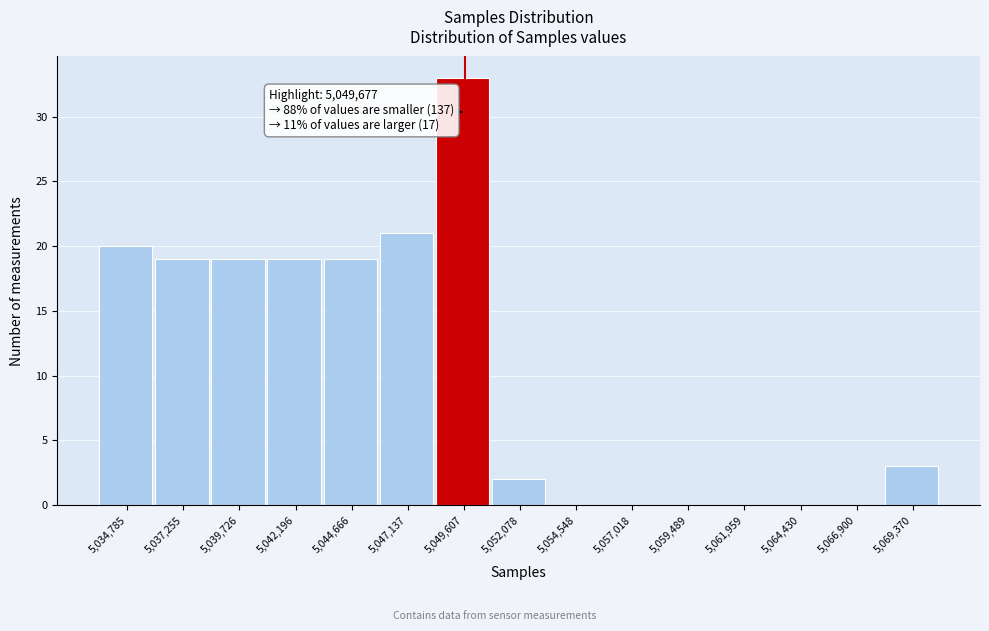

Over which range of the x-axis is the bar tallest?

5048500 to 5051000